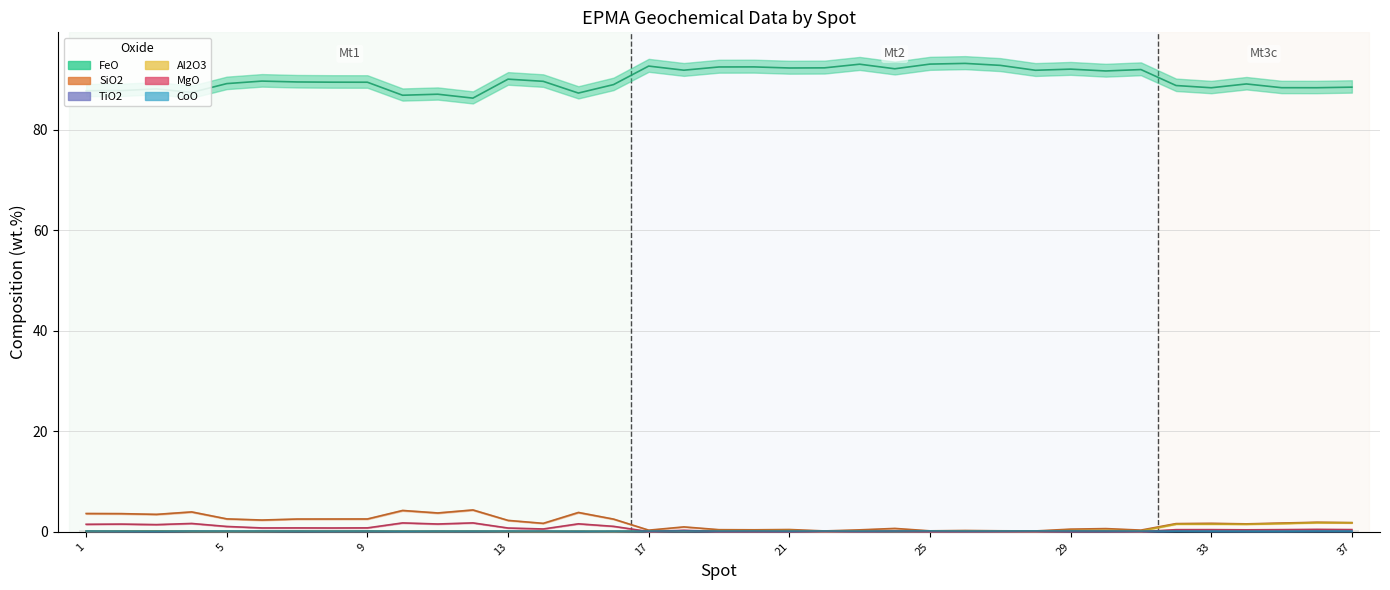

Reading left to right, transcribe all the data shown in this chart.

FeO: 1=87.7	2=87.7	3=88.1	4=87.4	5=89.1	6=89.6	7=89.5	8=89.4	9=89.4	10=86.8	11=87.0	12=86.3	13=90.0	14=89.6	15=87.3	16=88.9	17=92.6	18=91.8	19=92.4	20=92.5	21=92.2	22=92.3	23=93.0	24=92.1	25=93.0	26=93.2	27=92.8	28=91.8	29=92.0	30=91.7	31=91.9	32=88.8	33=88.3	34=89.1	35=88.3	36=88.3	37=88.4
SiO2: 1=3.6	2=3.6	3=3.5	4=4.0	5=2.6	6=2.3	7=2.5	8=2.5	9=2.6	10=4.2	11=3.8	12=4.3	13=2.3	14=1.7	15=3.8	16=2.5	17=0.3	18=1.0	19=0.4	20=0.4	21=0.5	22=0.2	23=0.4	24=0.7	25=0.2	26=0.3	27=0.2	28=0.2	29=0.5	30=0.6	31=0.3	32=1.6	33=1.7	34=1.6	35=1.7	36=1.9	37=1.8
TiO2: 1=0.1	2=0.0	3=0.1	4=0.1	5=0.0	6=0.0	7=0.1	8=0.1	9=0.1	10=0.1	11=0.1	12=0.0	13=0.0	14=0.0	15=0.0	16=0.0	17=0.0	18=0.0	19=0.0	20=0.0	21=0.0	22=0.0	23=0.0	24=0.0	25=0.0	26=0.1	27=0.1	28=0.0	29=0.1	30=0.0	31=0.0	32=0.1	33=0.1	34=0.1	35=0.1	36=0.1	37=0.1
Al2O3: 1=0.1	2=0.2	3=0.2	4=0.1	5=0.1	6=0.1	7=0.2	8=0.2	9=0.2	10=0.1	11=0.1	12=0.1	13=0.1	14=0.1	15=0.1	16=0.1	17=0.2	18=0.2	19=0.2	20=0.2	21=0.3	22=0.1	23=0.2	24=0.1	25=0.2	26=0.2	27=0.1	28=0.1	29=0.3	30=0.3	31=0.2	32=1.5	33=1.5	34=1.5	35=1.6	36=1.8	37=1.8
MgO: 1=1.5	2=1.5	3=1.4	4=1.7	5=1.1	6=0.8	7=0.8	8=0.8	9=0.8	10=1.8	11=1.6	12=1.8	13=0.8	14=0.6	15=1.6	16=1.1	17=0.0	18=0.3	19=0.1	20=0.1	21=0.1	22=0.0	23=0.1	24=0.1	25=0.0	26=0.0	27=0.0	28=0.0	29=0.1	30=0.1	31=0.0	32=0.4	33=0.4	34=0.4	35=0.4	36=0.5	37=0.4
CoO: 1=0.2	2=0.1	3=0.1	4=0.2	5=0.2	6=0.2	7=0.2	8=0.1	9=0.2	10=0.1	11=0.1	12=0.1	13=0.2	14=0.2	15=0.1	16=0.1	17=0.2	18=0.2	19=0.2	20=0.2	21=0.1	22=0.2	23=0.1	24=0.2	25=0.2	26=0.2	27=0.2	28=0.2	29=0.2	30=0.2	31=0.2	32=0.1	33=0.1	34=0.1	35=0.1	36=0.1	37=0.1